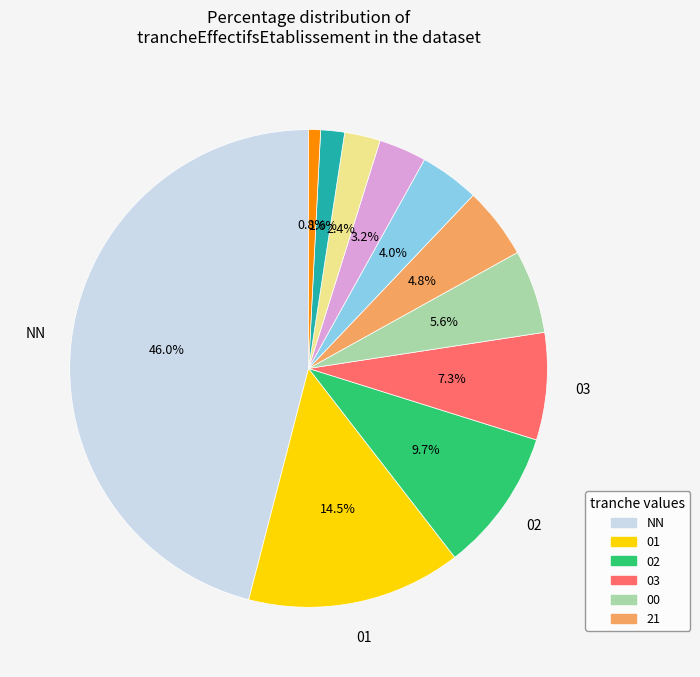

Is there any slice that represents more than half of the pie?

No